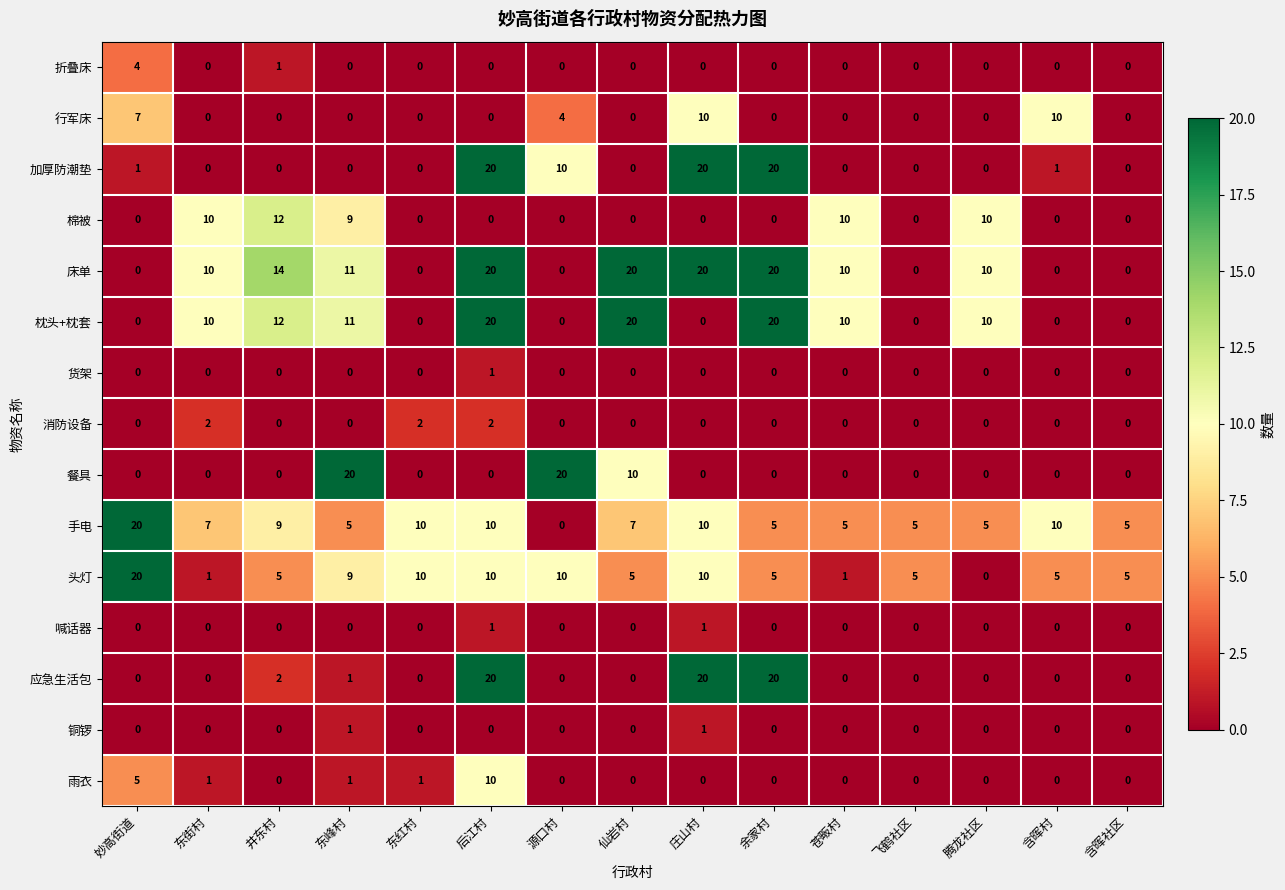

How many data points in 消防设备 are above 0?

3